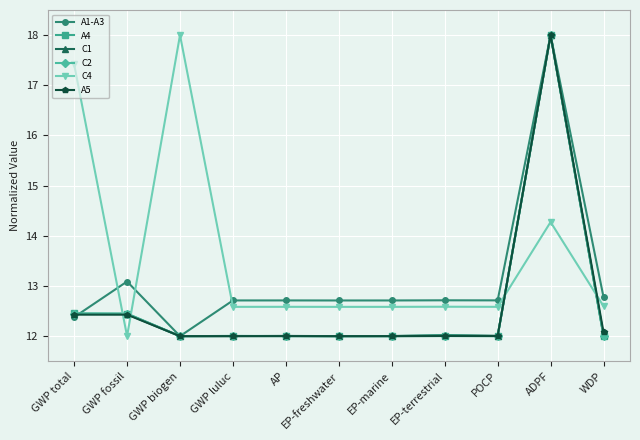

Does the chart have visible grid lines?

Yes